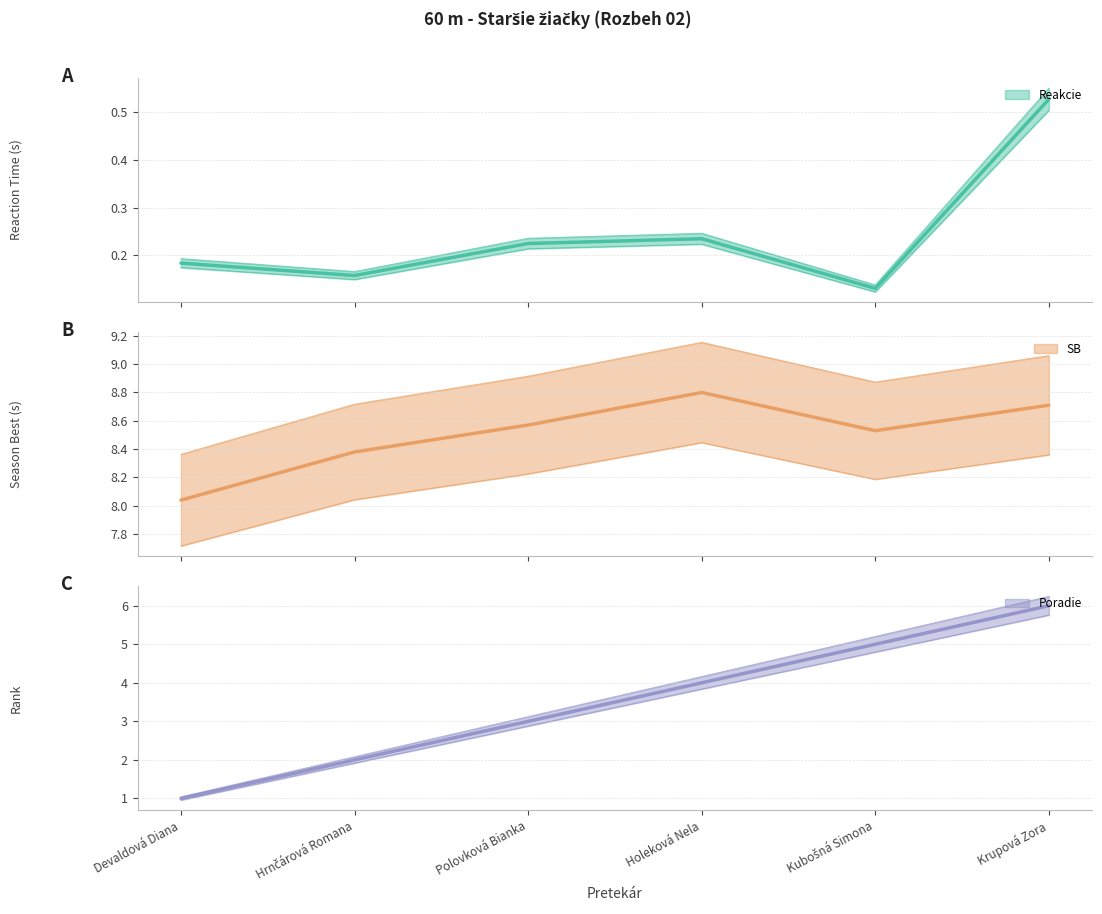

Reading left to right, extract all data points from this chart.

Reakcie: Devaldová Diana=0.2	Hrnčárová Romana=0.2	Polovková Bianka=0.2	Holeková Nela=0.2	Kubošná Simona=0.1	Krupová Zora=0.5
SB: Devaldová Diana=8.0	Hrnčárová Romana=8.4	Polovková Bianka=8.6	Holeková Nela=8.8	Kubošná Simona=8.5	Krupová Zora=8.7
Poradie: Devaldová Diana=1.0	Hrnčárová Romana=2.0	Polovková Bianka=3.0	Holeková Nela=4.0	Kubošná Simona=5.0	Krupová Zora=6.0